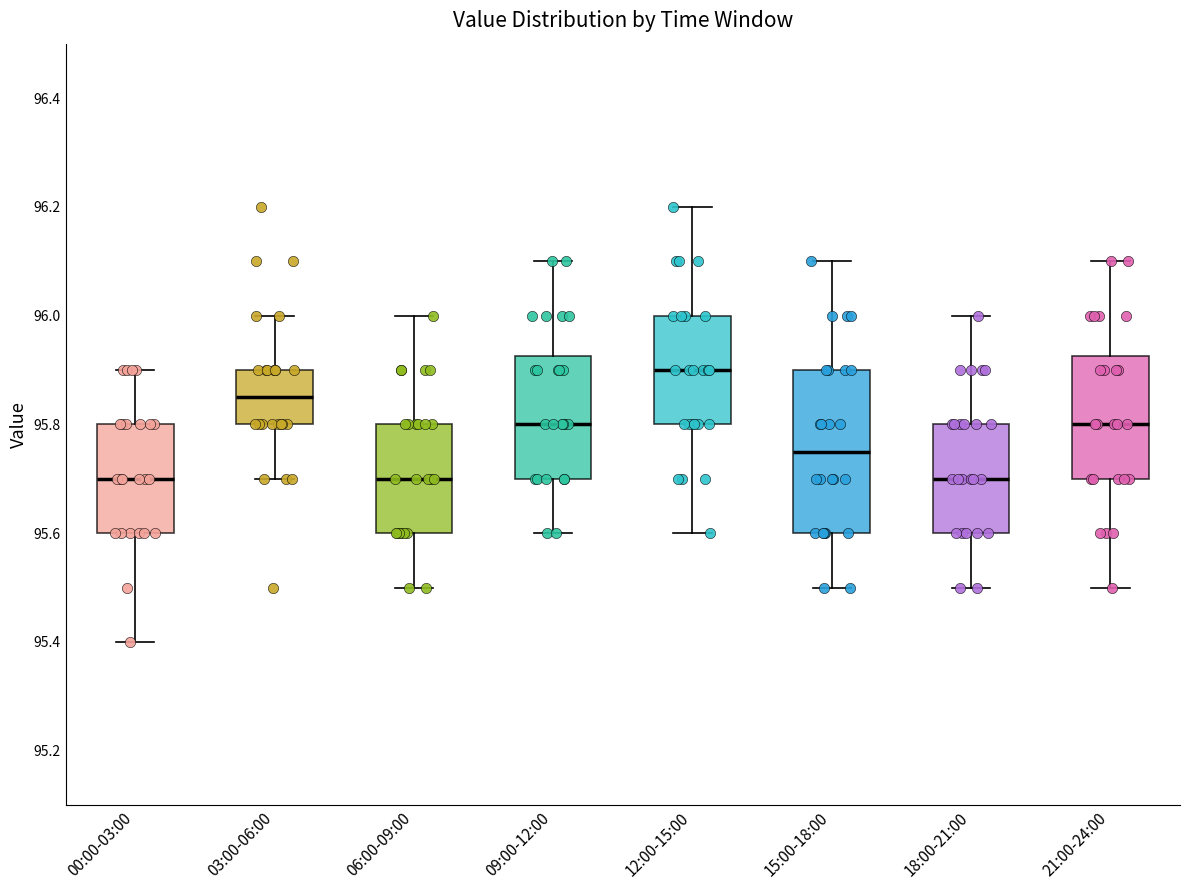

Comparing the boxes themselves (not the whiskers), which one is the tallest?

15:00-18:00